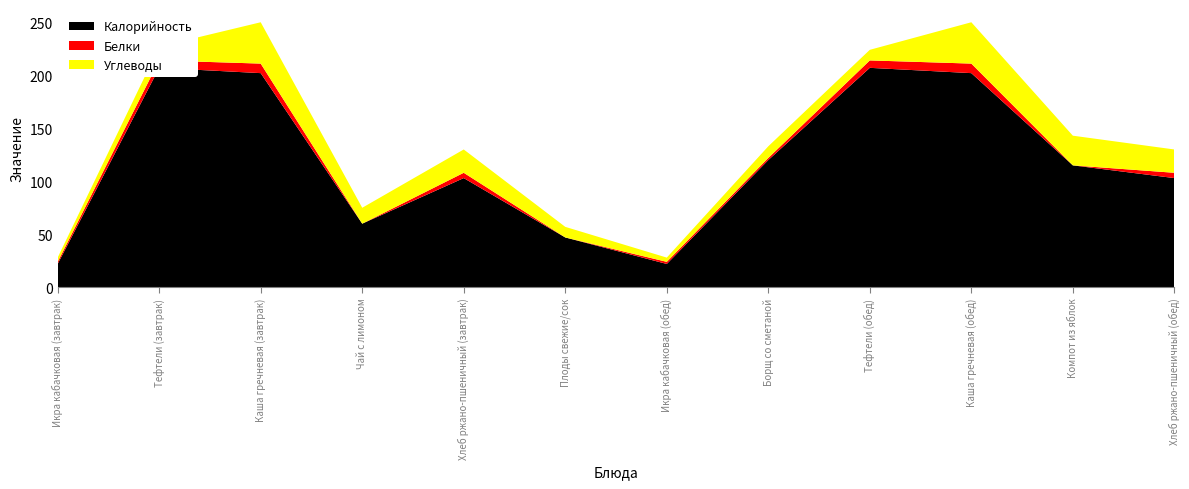

Reading left to right, list all the values displayed in this chart.

Калорийность: 22	207	202	60	103	47	22	120	207	202	115	103
Белки: 2	7	9	0	5	0	2	2	7	9	0	5
Углеводы: 4	13	39	15	22	10	4	11	10	39	28	22